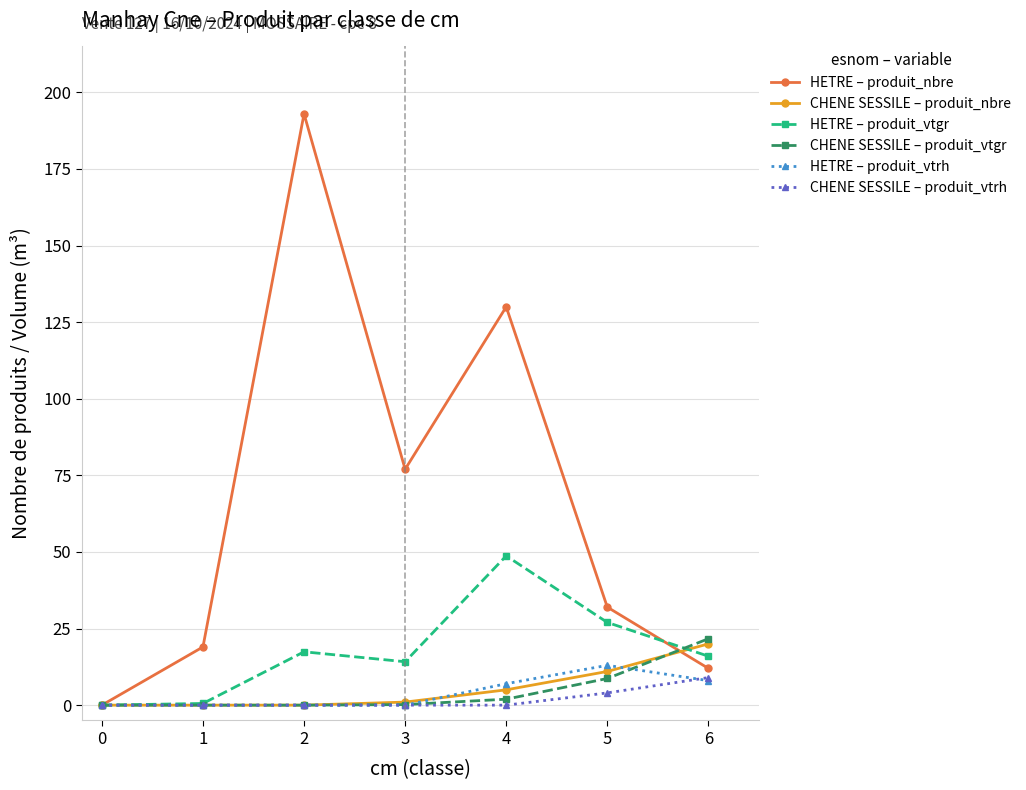

At which label does CHENE SESSILE – produit_vtrh reach its peak?

6